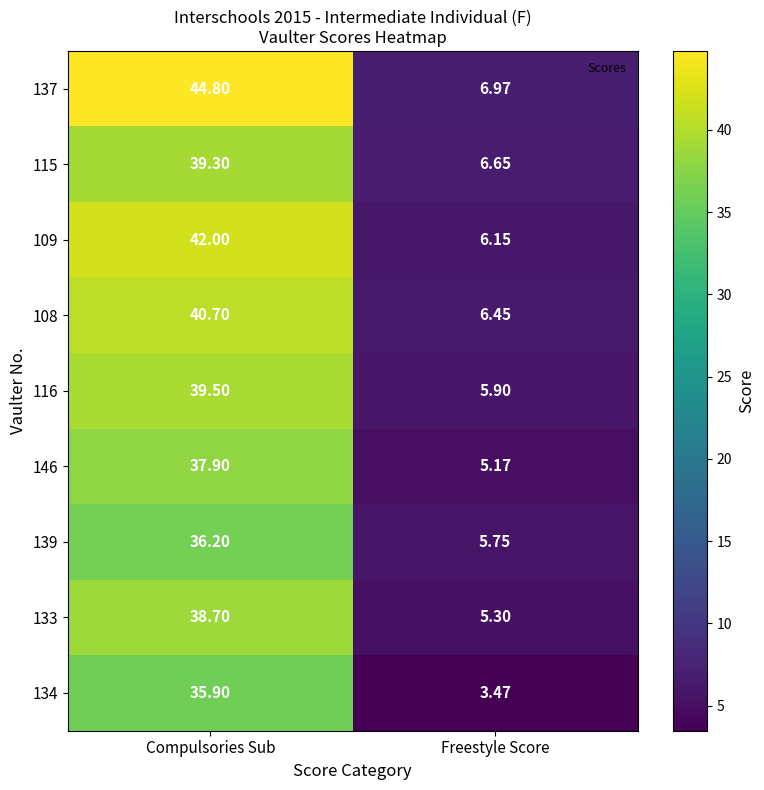

What is the total value across all series at Freestyle Score?

51.8